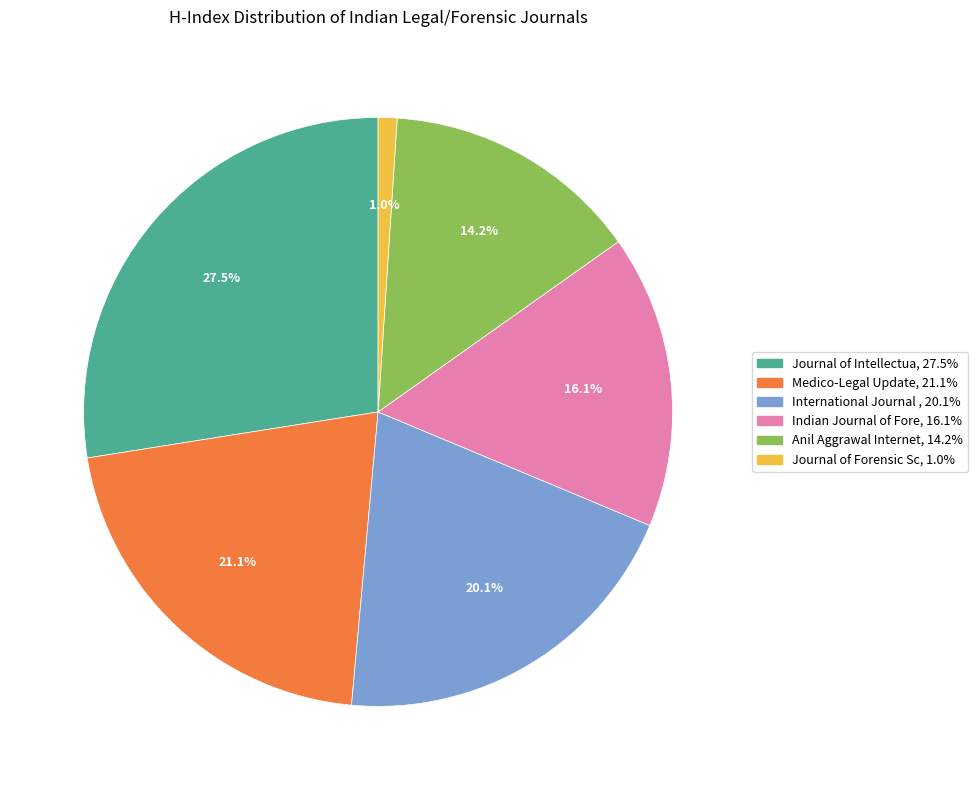

Is there a majority slice in this chart?

No